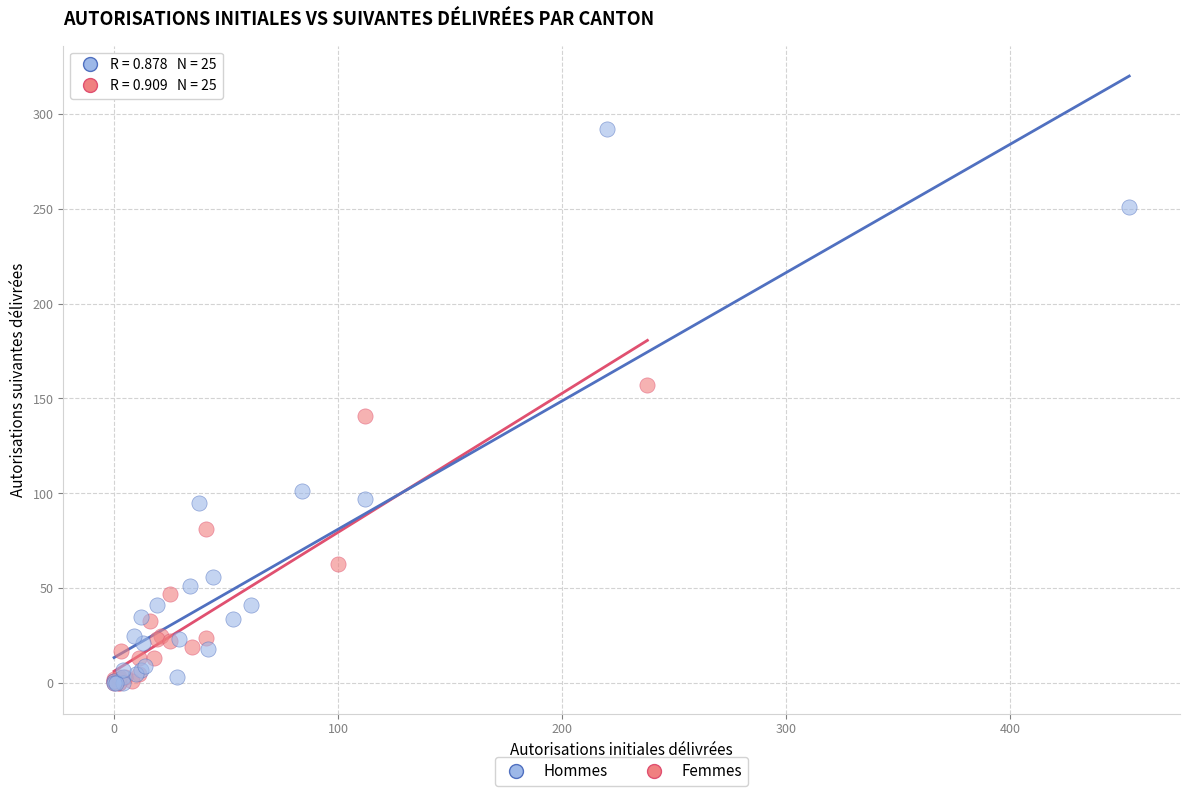

What are all the series names shown in the legend?

Hommes, Femmes